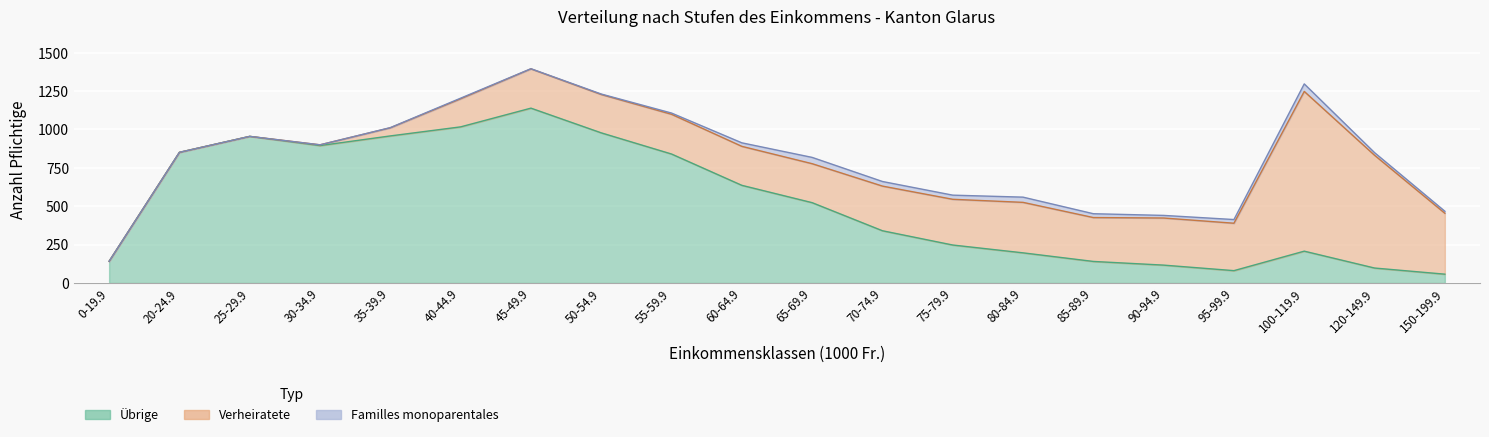

How many data points does each series have?

20